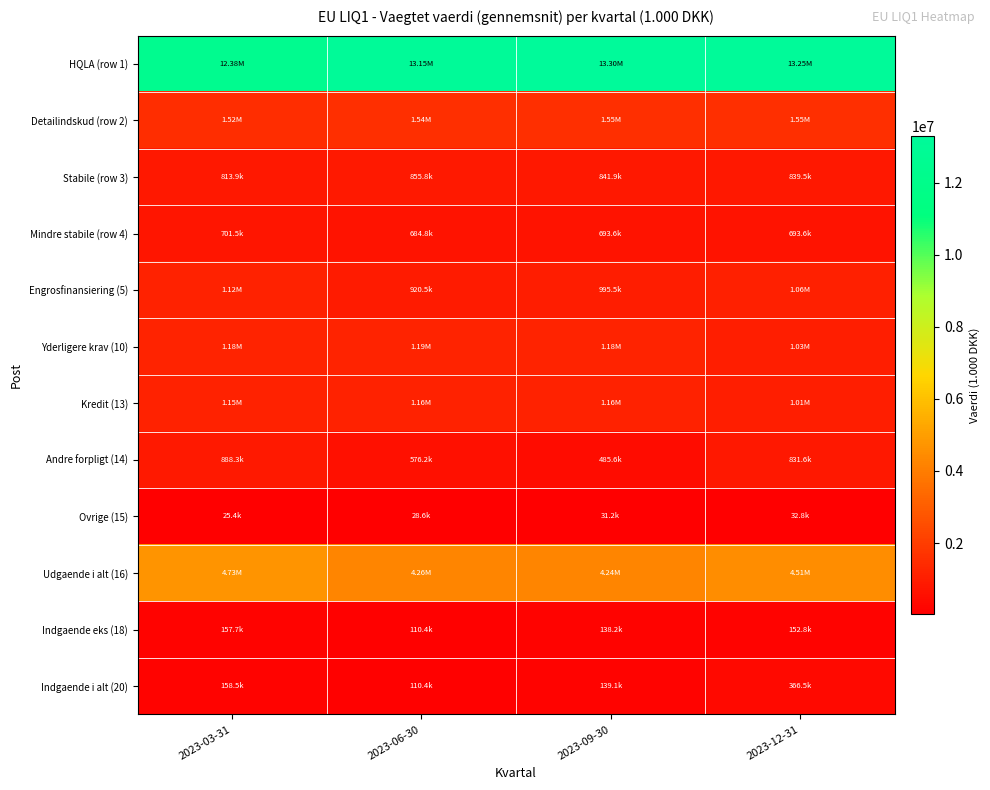

How many categories are shown in the chart?

4